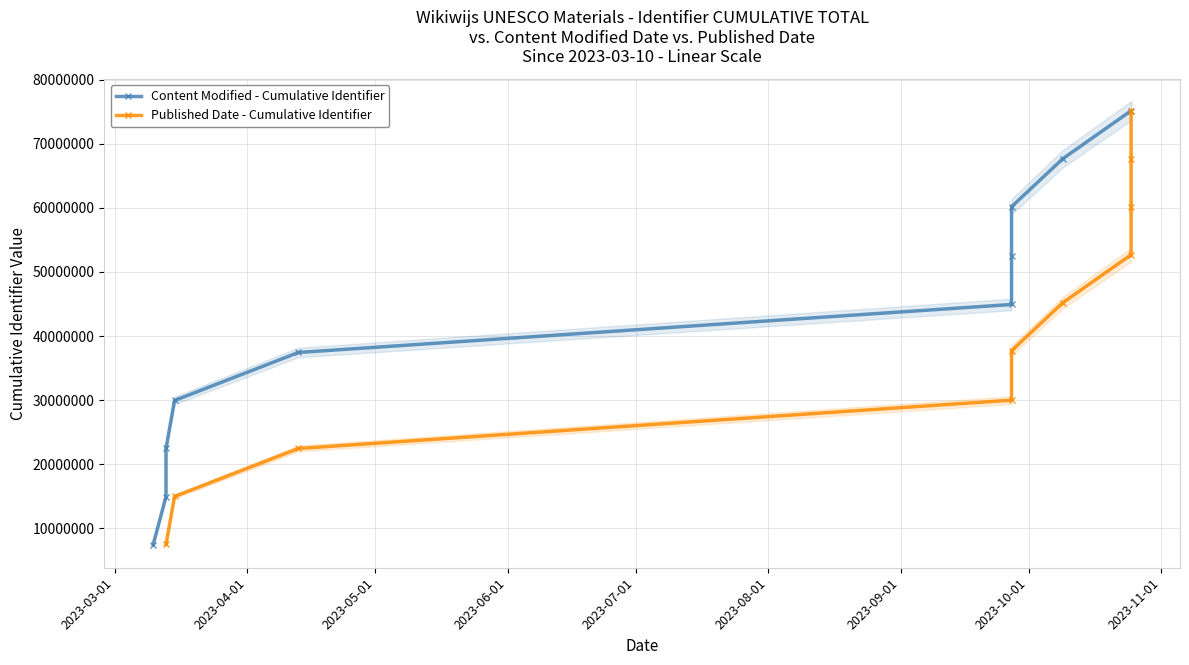

What are all the series names shown in the legend?

Content Modified - Cumulative Identifier, Published Date - Cumulative Identifier